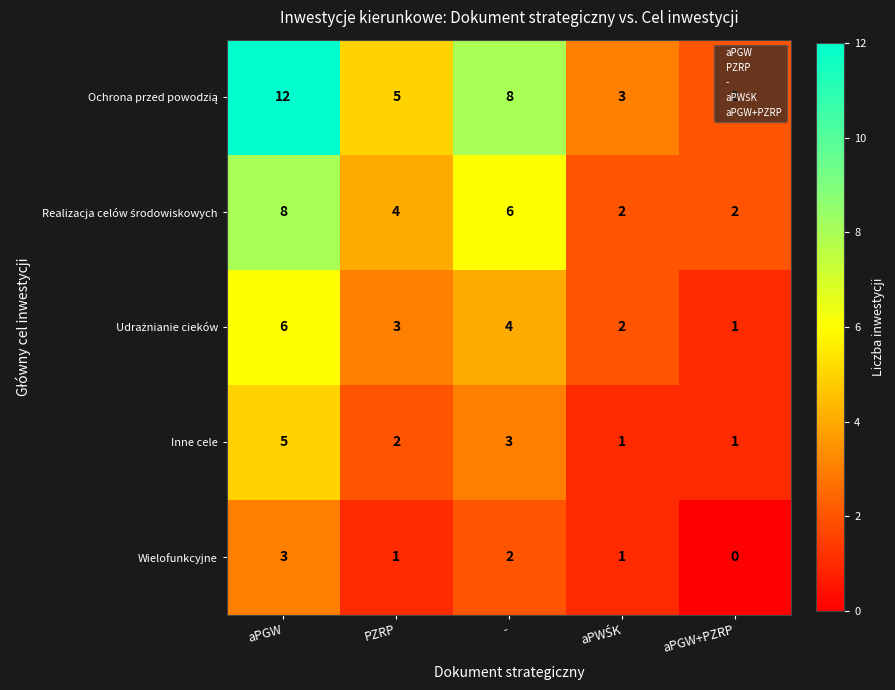

What is the sum of all Inne cele values?

12